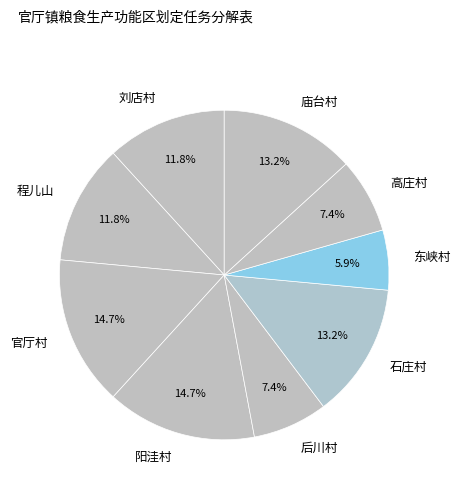

To the nearest percent, what is the combined percentage of 刘店村 and 高庄村?

19%